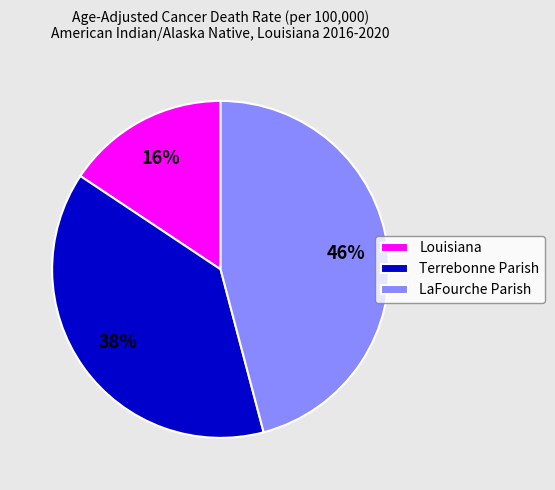

To the nearest percent, what is the difference between the Louisiana and LaFourche Parish slice percentages?

30%